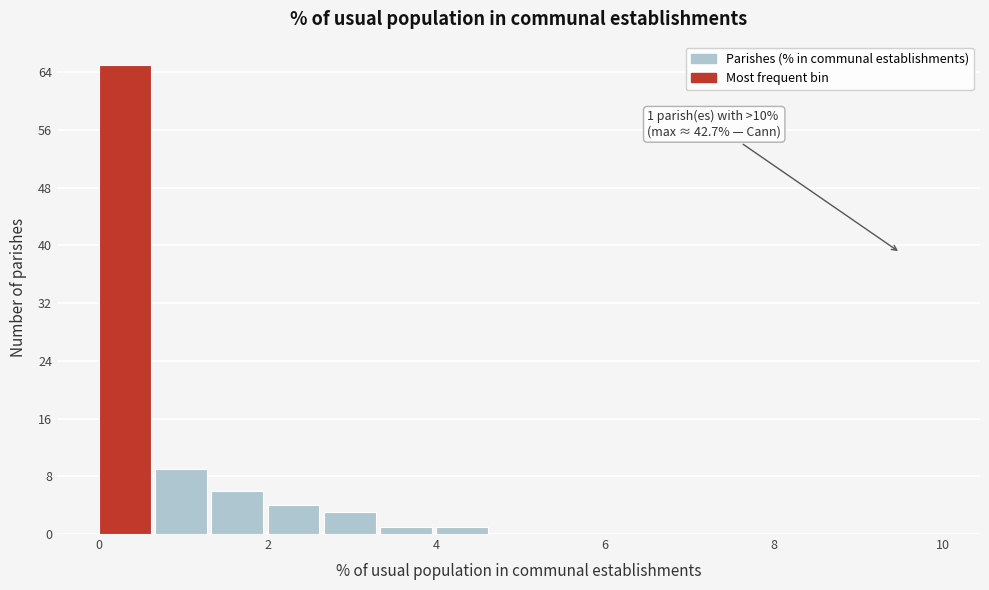

Read against the x-axis, roughly where is the centre of the tallest bar?

0.4